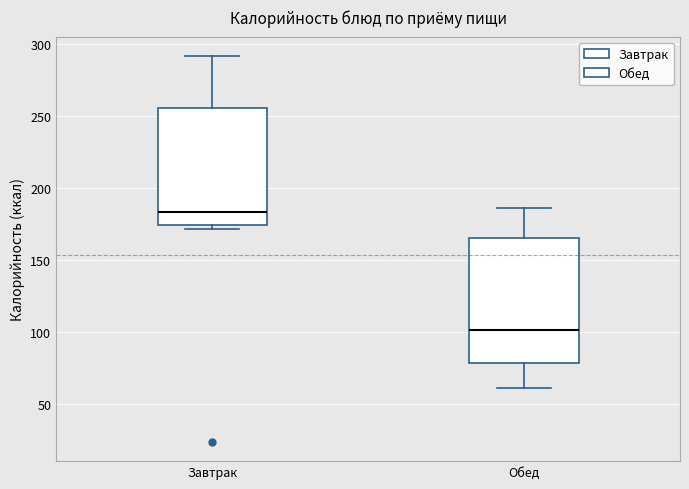

Comparing the boxes themselves (not the whiskers), which one is the tallest?

Обед